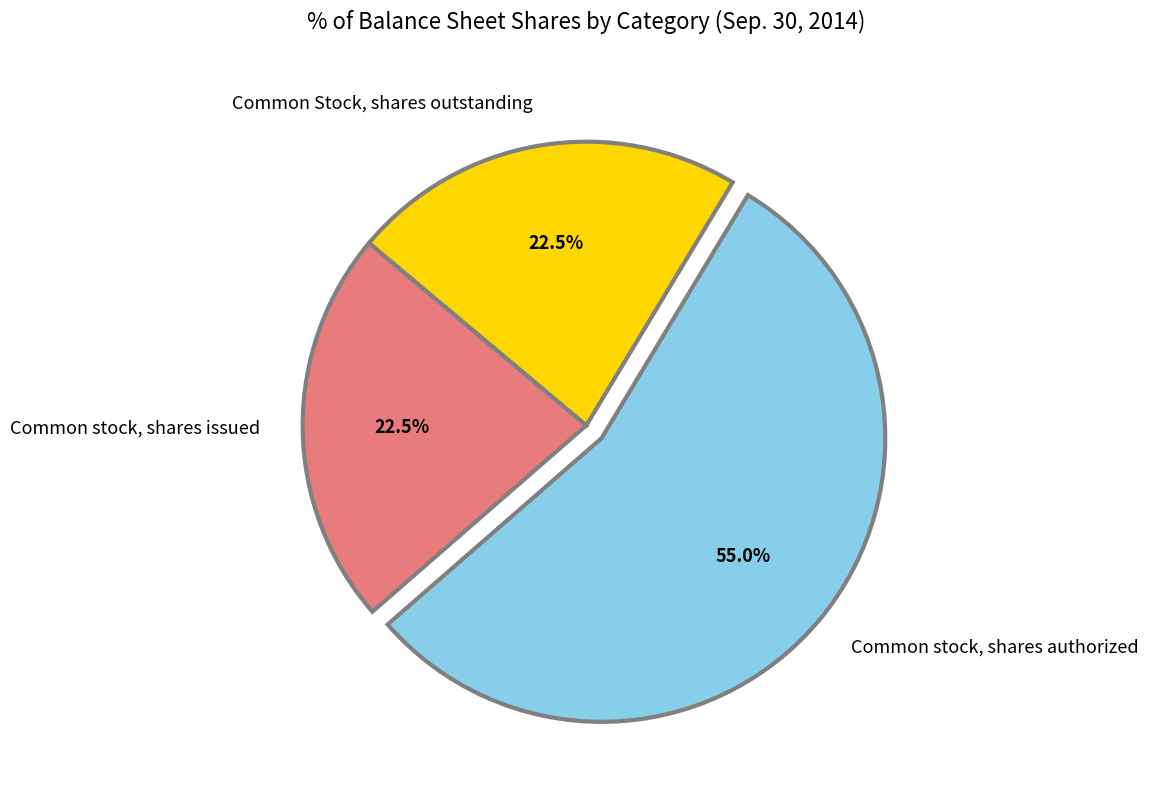

Is there any slice that represents more than half of the pie?

Yes